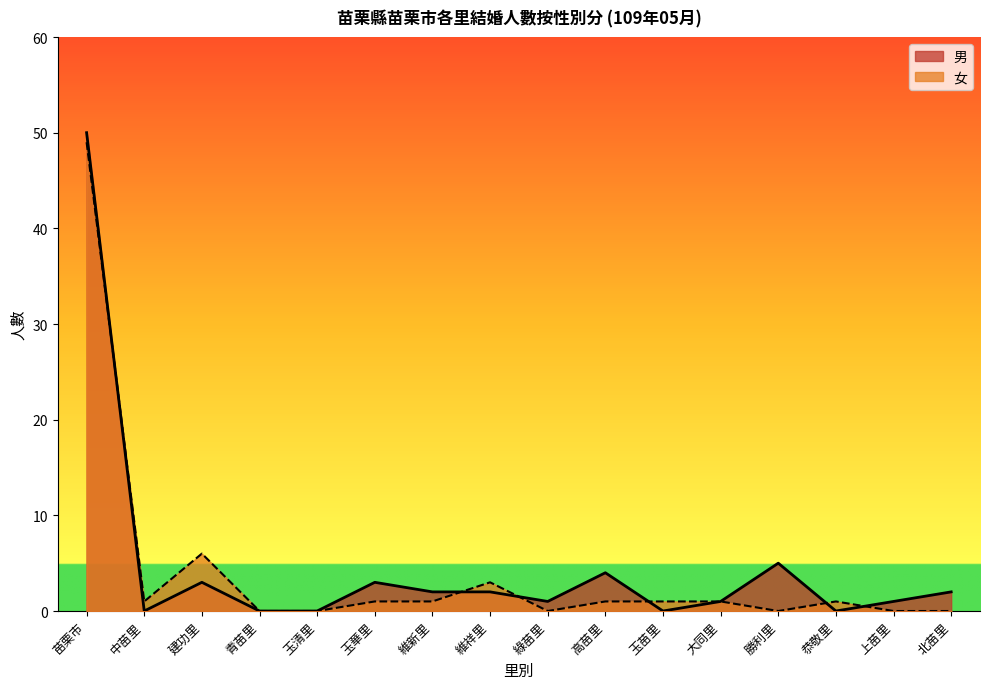

List the series in order of their peak value, lowest first.

女, 男